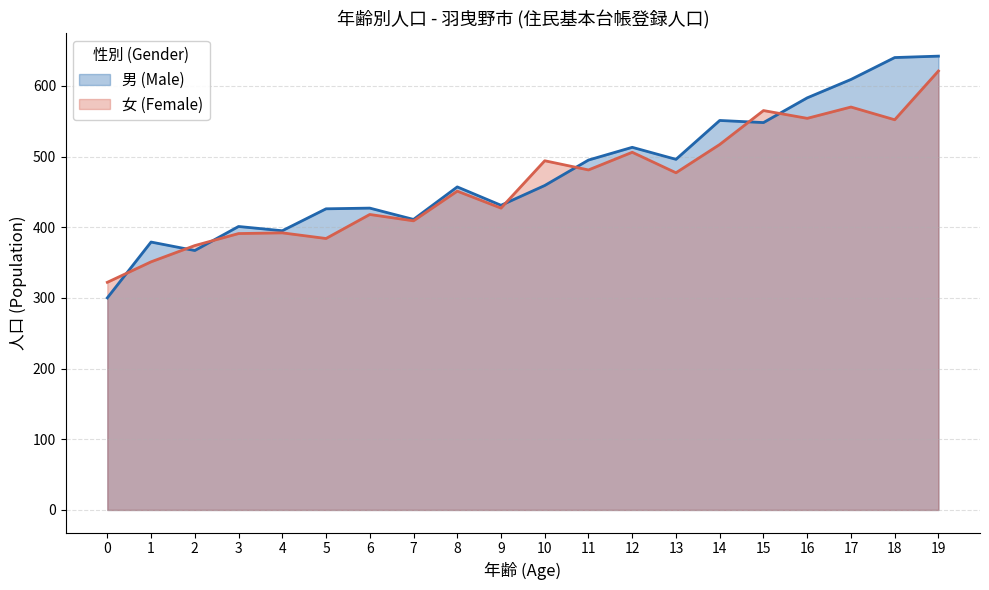

The 女 (Female) series shows 238 at 16. True or false?

False